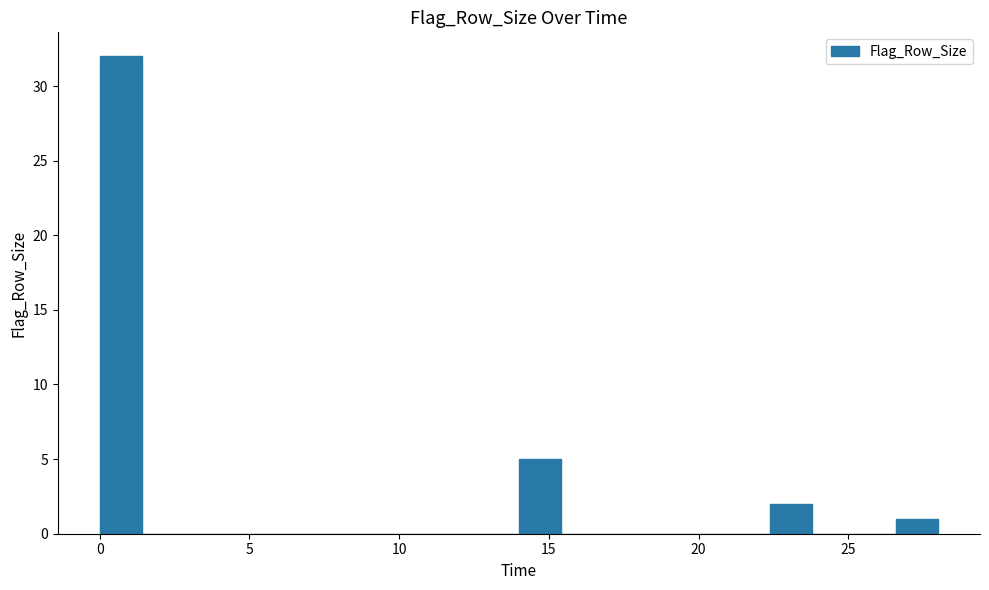

Read against the x-axis, roughly where is the centre of the tallest bar?

0.5